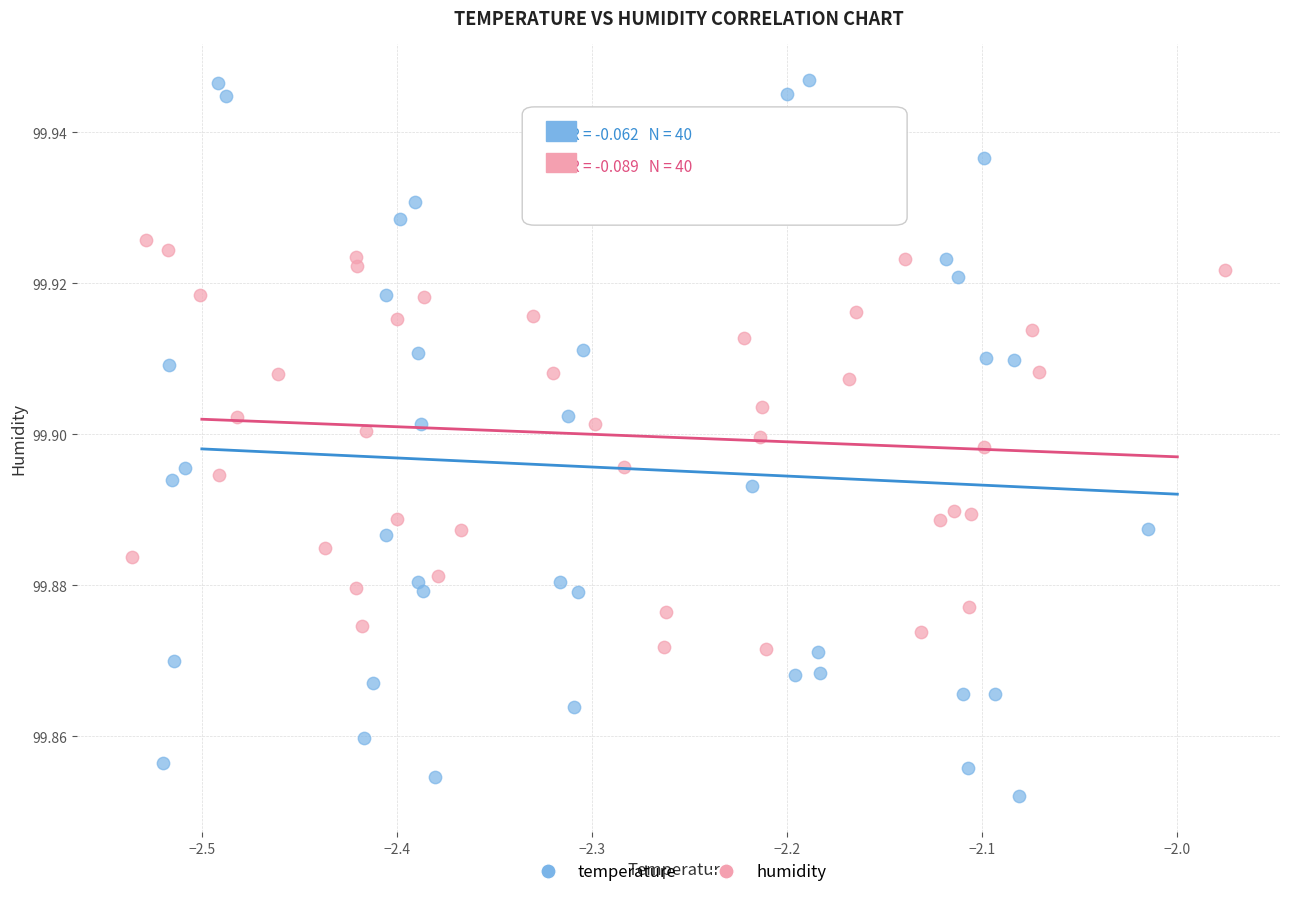

What are all the series names shown in the legend?

temperature, humidity